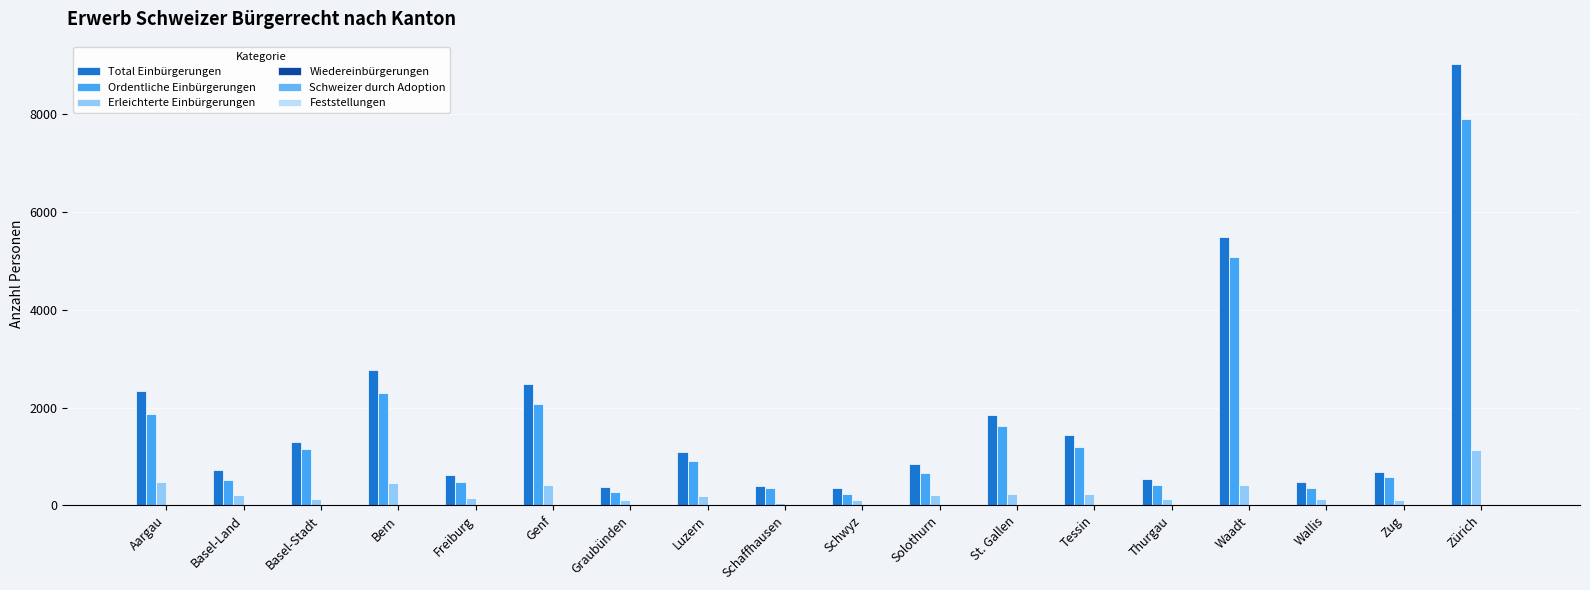

Reading left to right, transcribe all the data shown in this chart.

Total Einbürgerungen: 2342	726	1285	2768	623	2481	380	1094	388	344	855	1856	1428	535	5493	486	691	9032
Ordentliche Einbürgerungen: 1869	514	1159	2303	481	2068	271	906	346	231	654	1619	1187	409	5080	363	577	7893
Erleichterte Einbürgerungen: 473	212	124	461	142	413	109	188	42	113	201	236	241	126	413	123	111	1139
Wiedereinbürgerungen: 7	3	2	7	1	16	2	4	0	0	1	5	8	3	15	1	3	13
Schweizer durch Adoption: 17	7	0	12	4	0	0	4	1	0	6	9	0	3	1	1	1	31
Feststellungen: 0	0	2	4	0	0	0	0	0	0	0	1	0	0	0	0	3	0